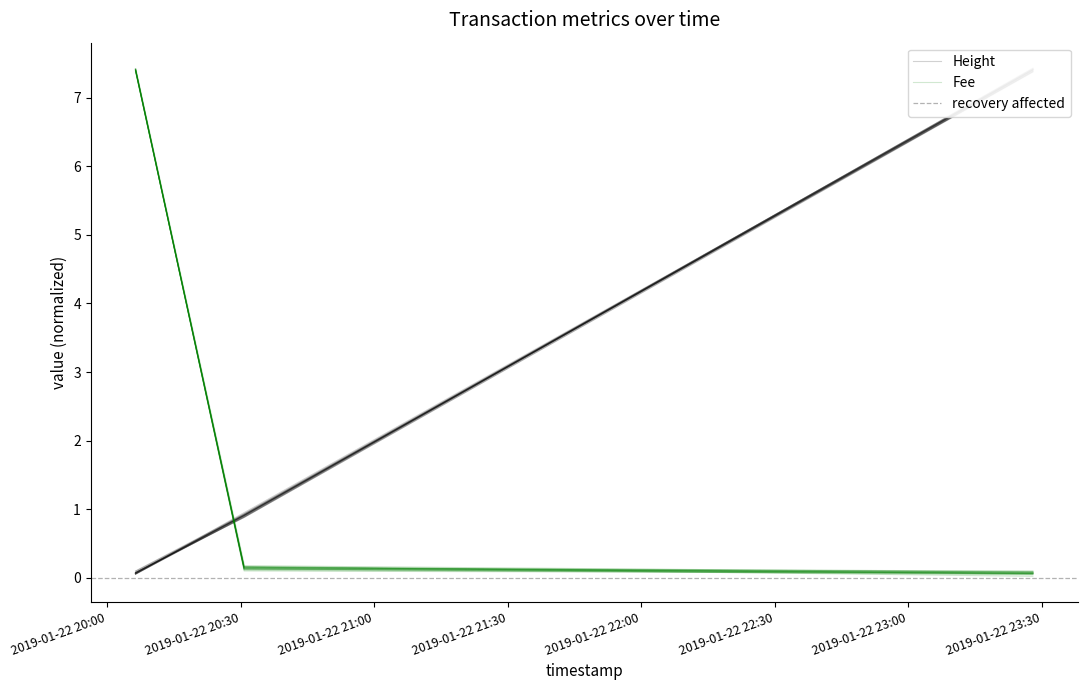

At which label is Fee closest to 3?

2019-01-22 20:30:46